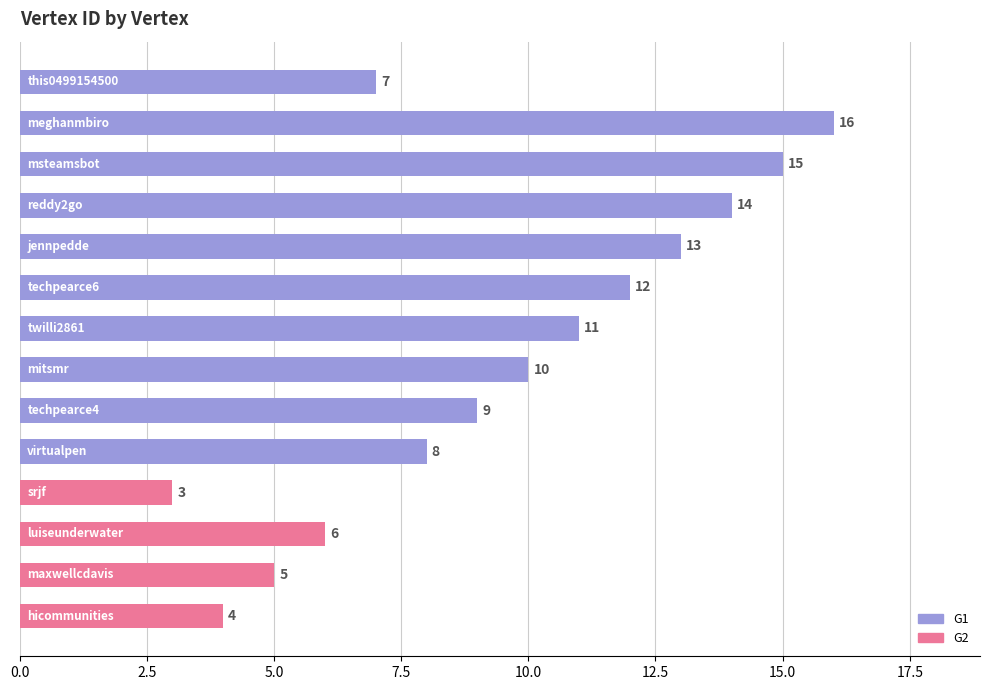

What is the greatest value displayed?

16